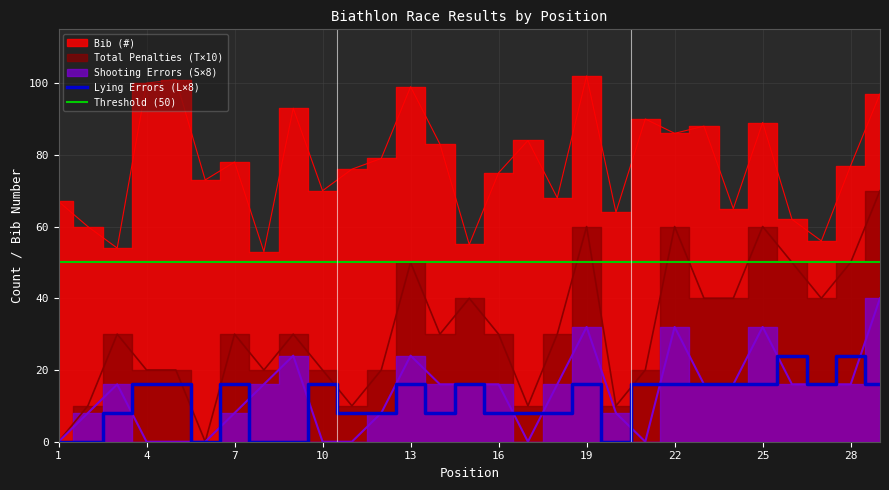

Where does the Total Penalties (T) series first go above 30?

13